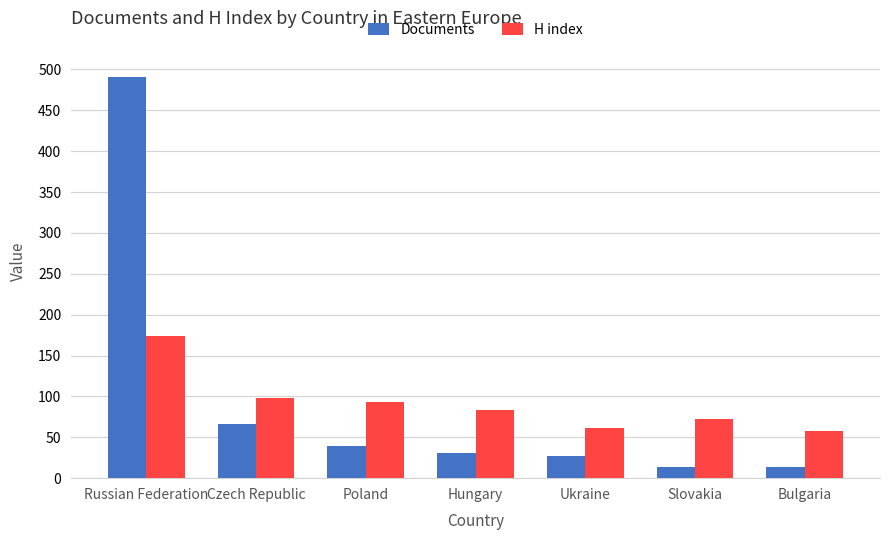

What is the approximate value of H index at Poland, to the nearest 5?

95